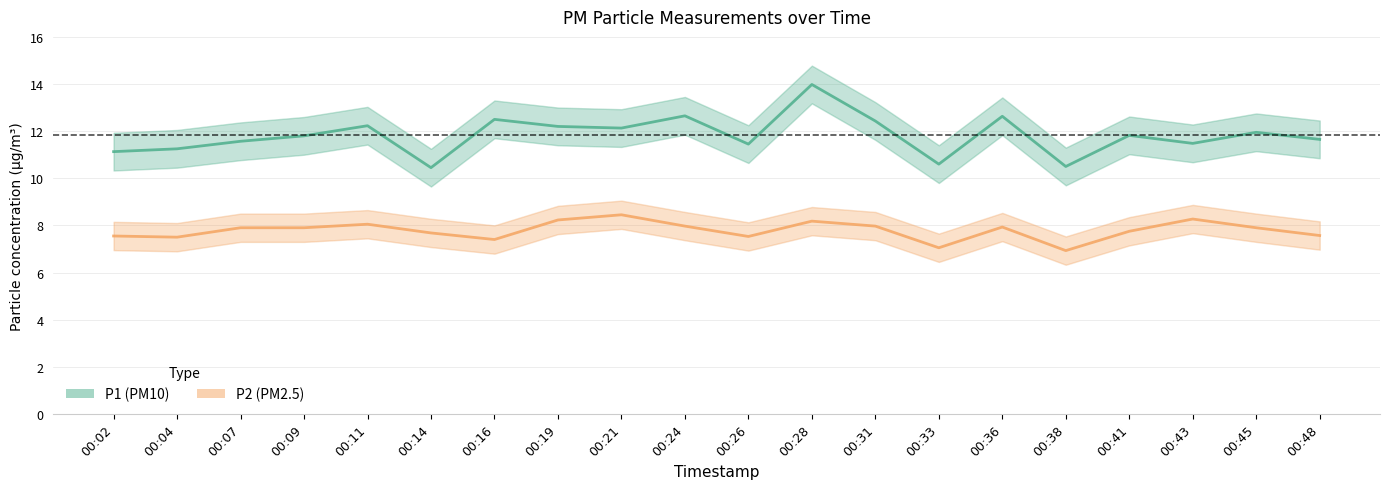

What is the value of the P1 (PM10) point at the 7th from the left?

12.5